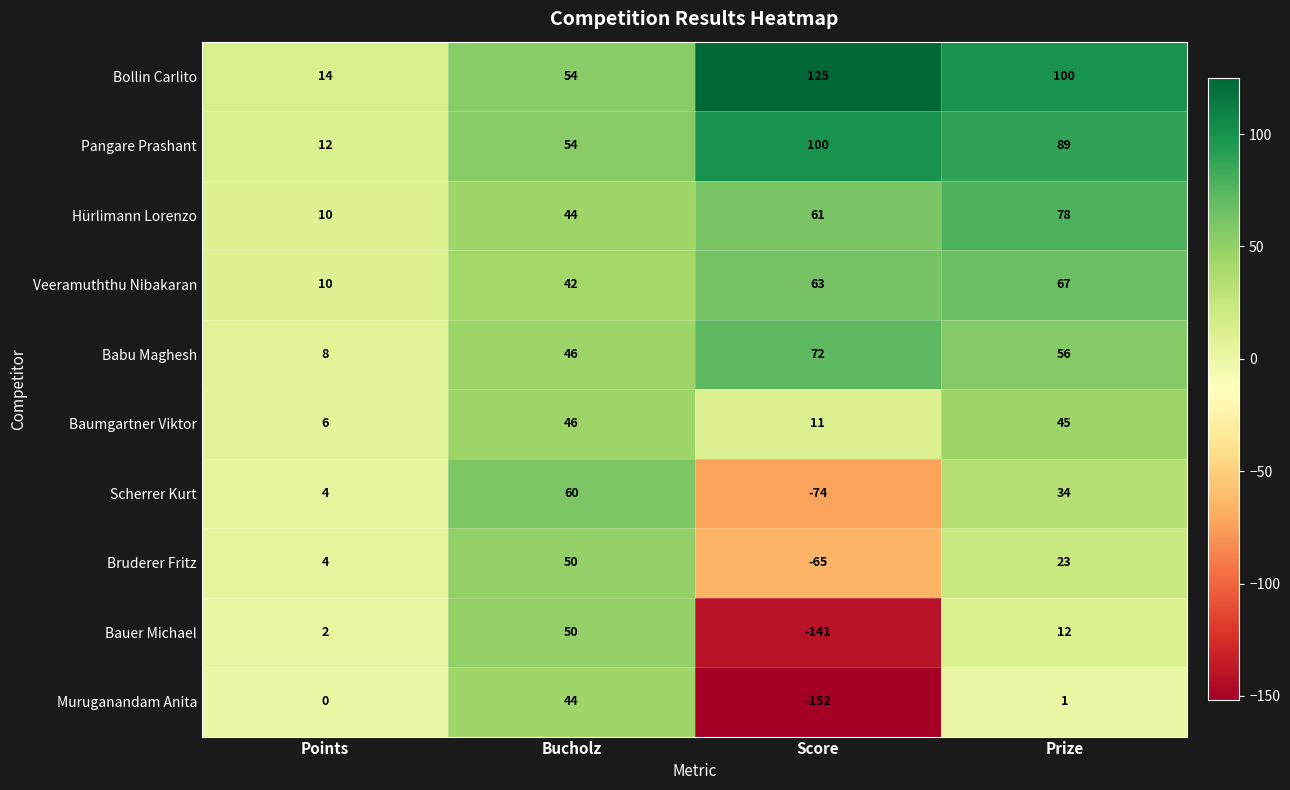

True or false: Bauer Michael has a value of 74 at Bucholz.

False